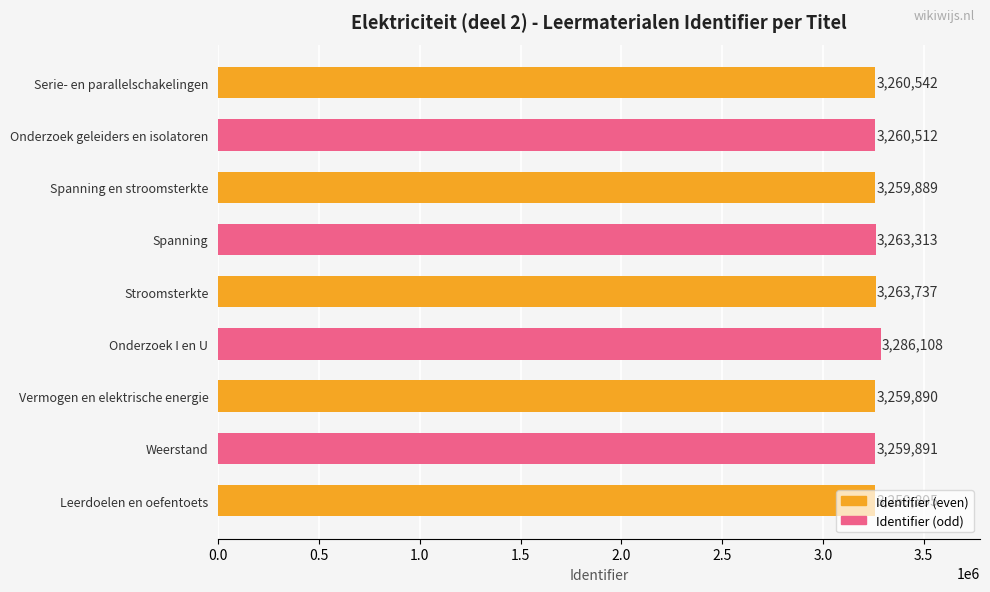

How many data points are less than 3260512?

4